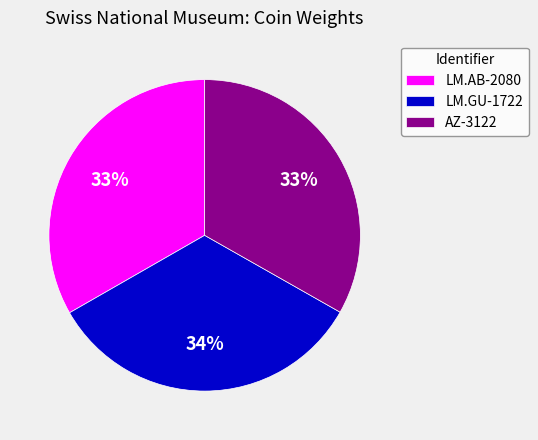

What is the ratio of the value at AZ-3122 to the value at LM.GU-1722?

1.0